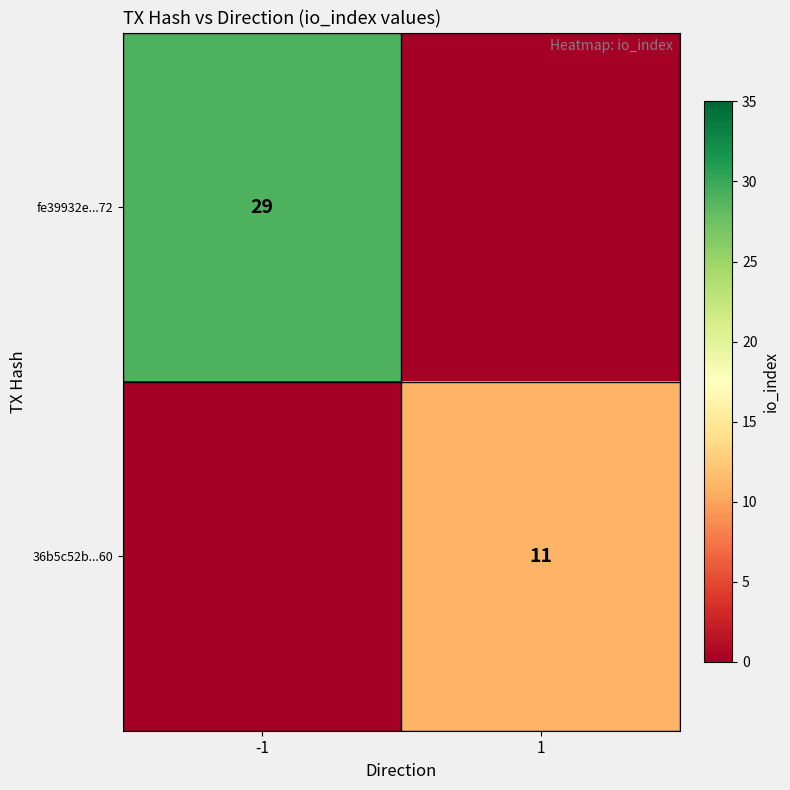

The value of fe39932e...72 at -1 is 29. True or false?

True